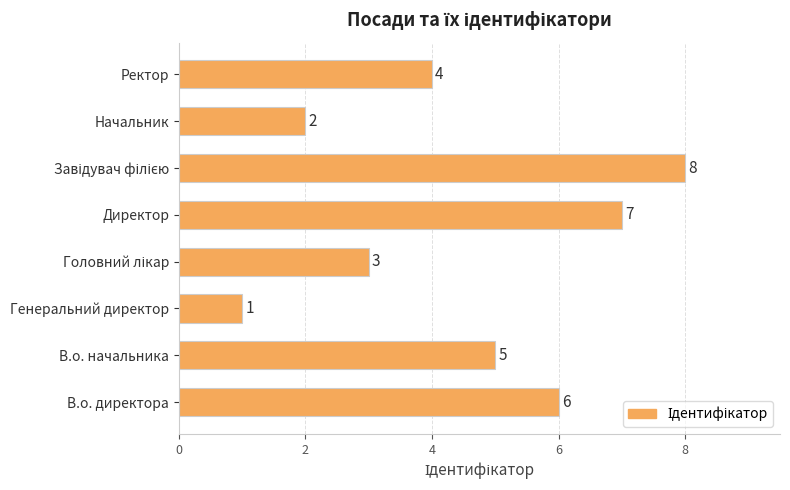

How many bars are there in total?

8